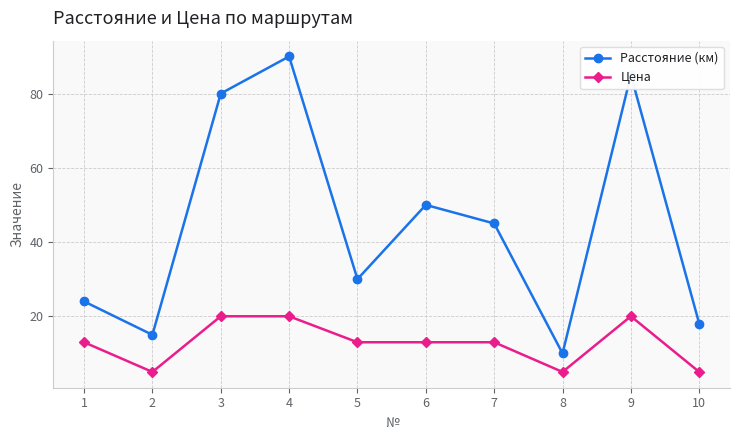

Which series has the widest spread of values?

Расстояние (км)